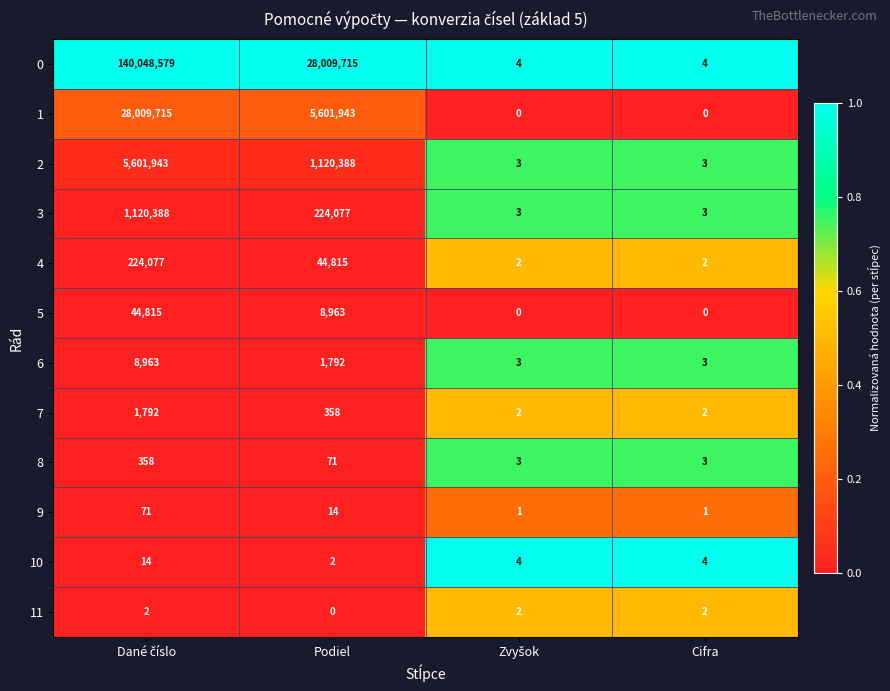

True or false: 5 has a value of -20662 at Cifra.

False